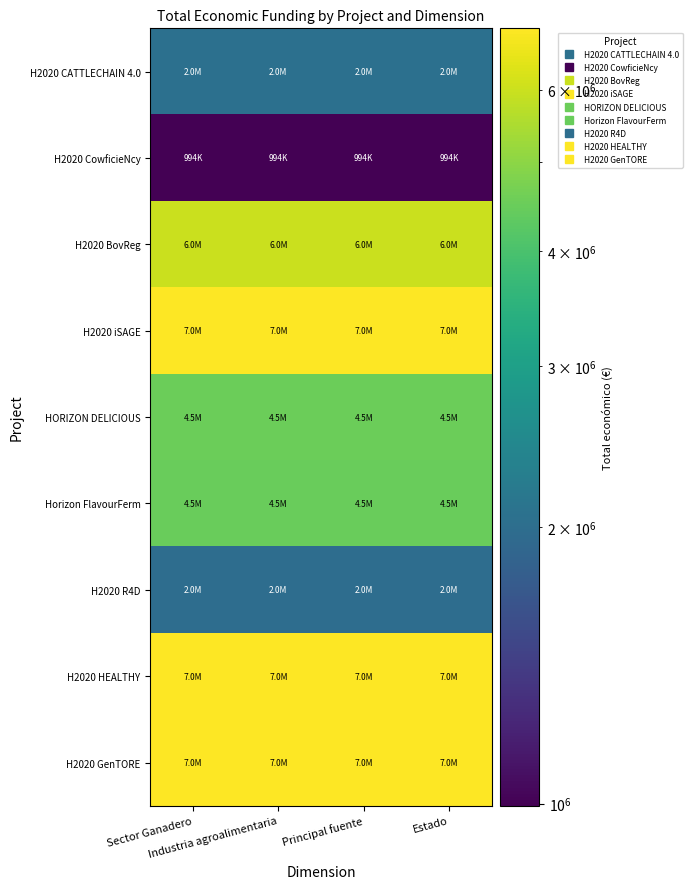

How many series are shown in this chart?

9